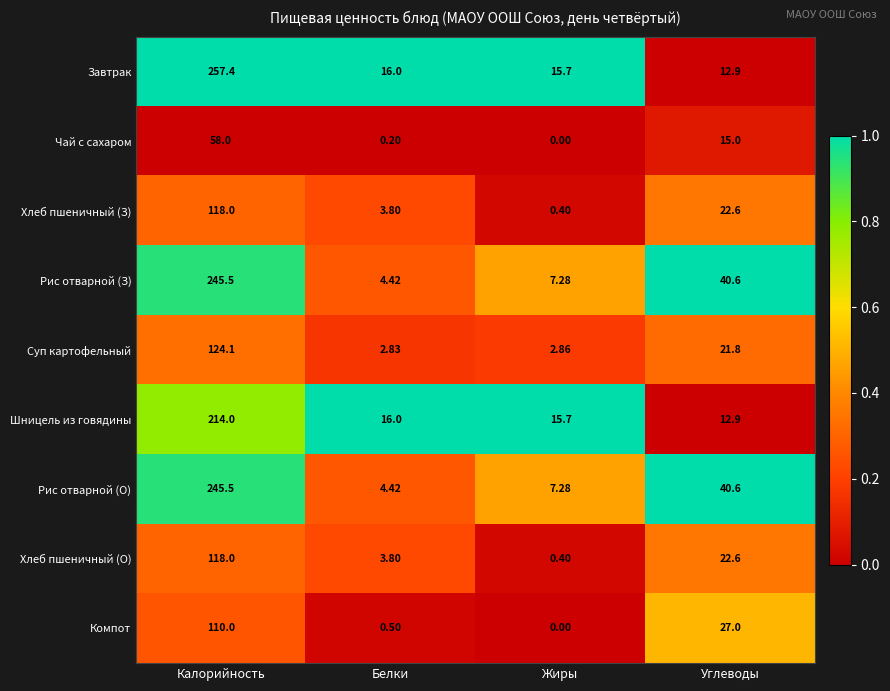

Which category has the highest value across all series?

Калорийность